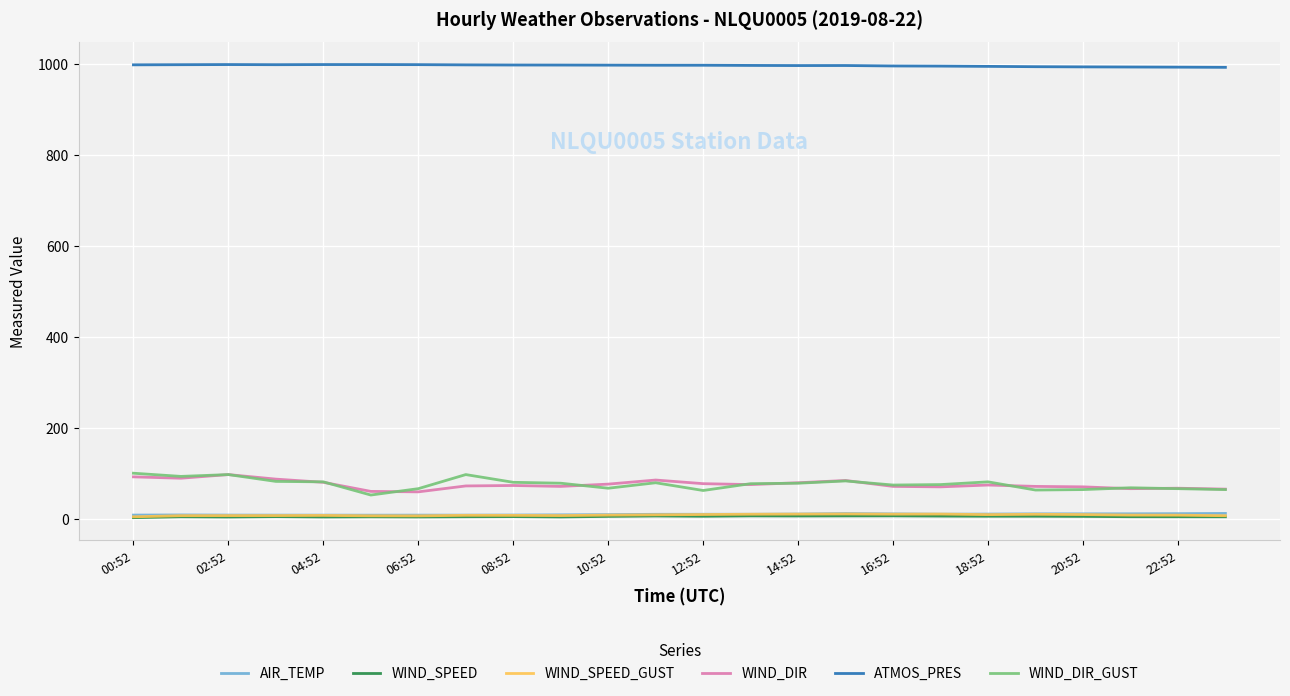

Which series has the largest total across all categories?

ATMOS_PRES